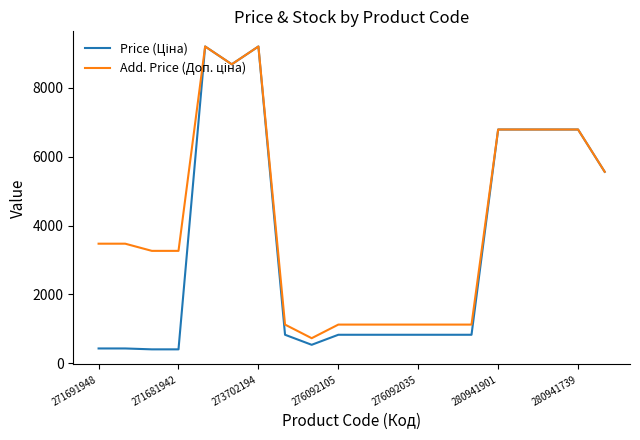

What is the minimum value shown in the chart?

408.2